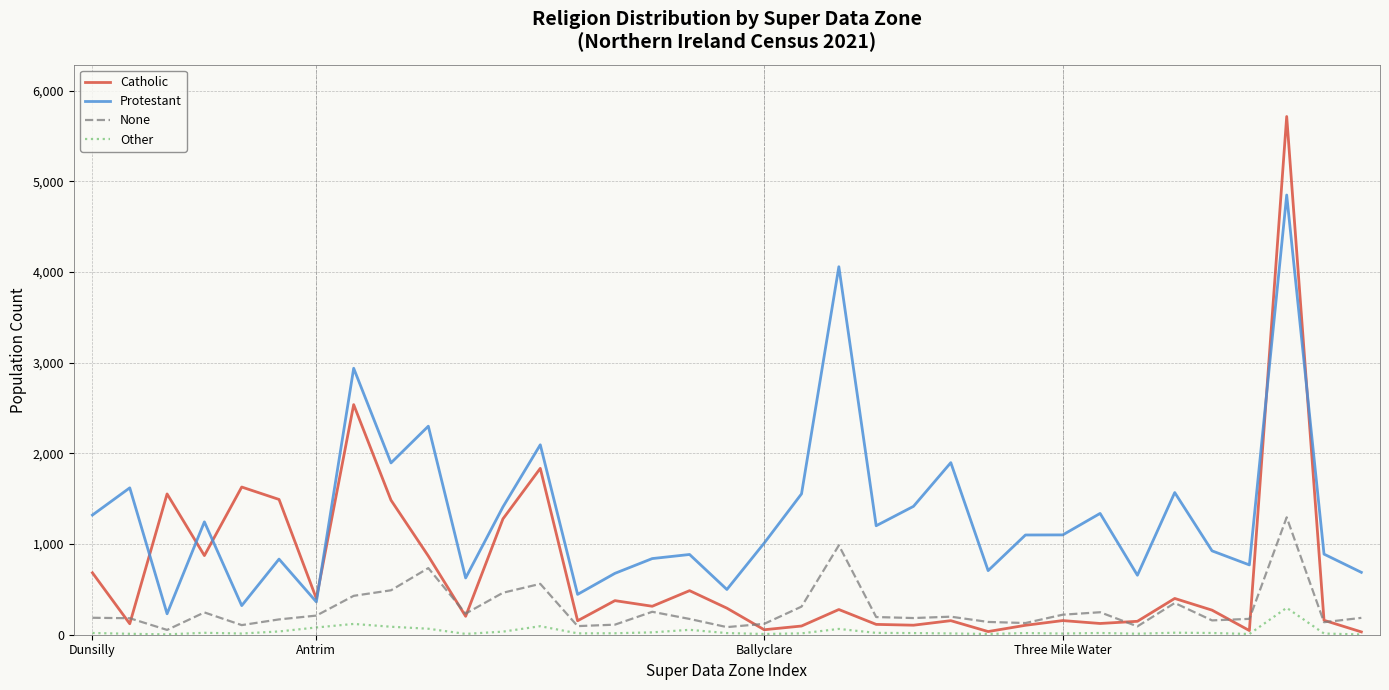

Which series has the largest range (max minus min)?

Catholic